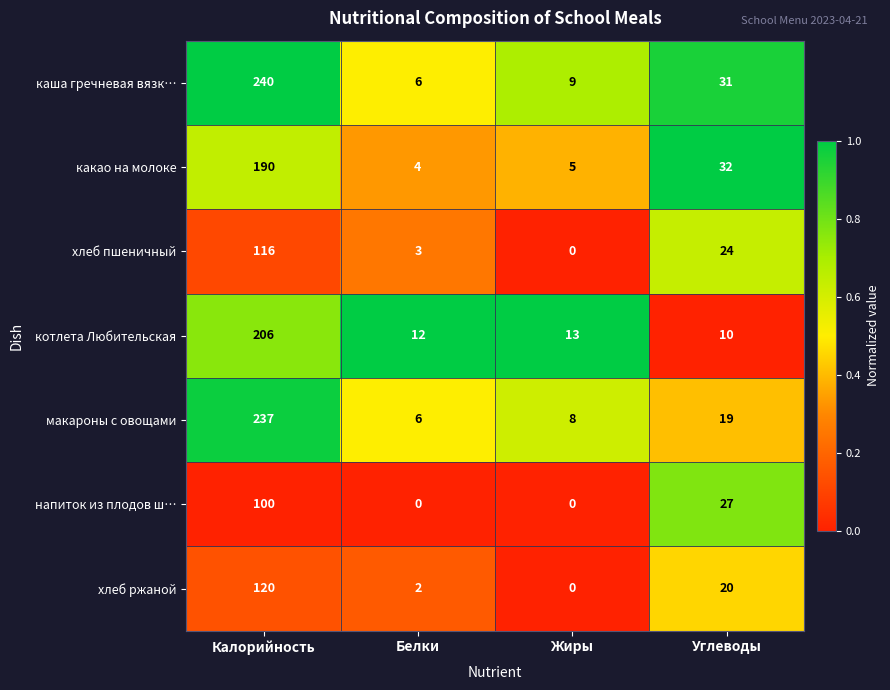

List the labels in order of макароны с овощами value, smallest first.

Белки, Жиры, Углеводы, Калорийность